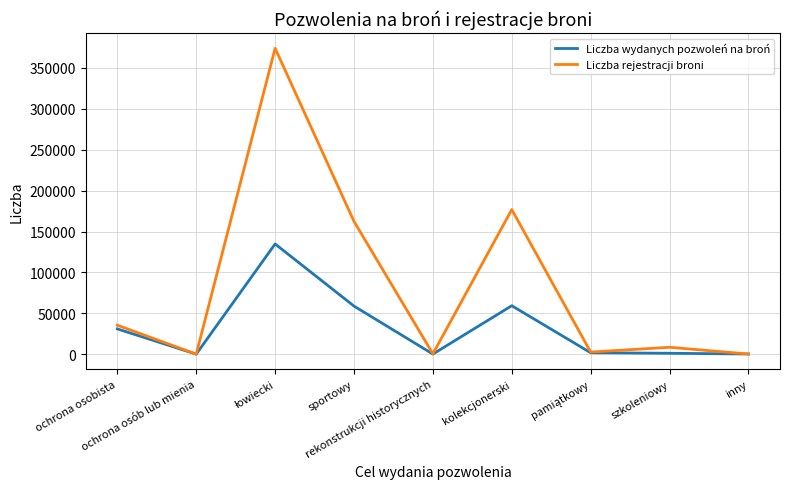

List the series in order of their overall mean, highest first.

Liczba rejestracji broni, Liczba wydanych pozwoleń na broń